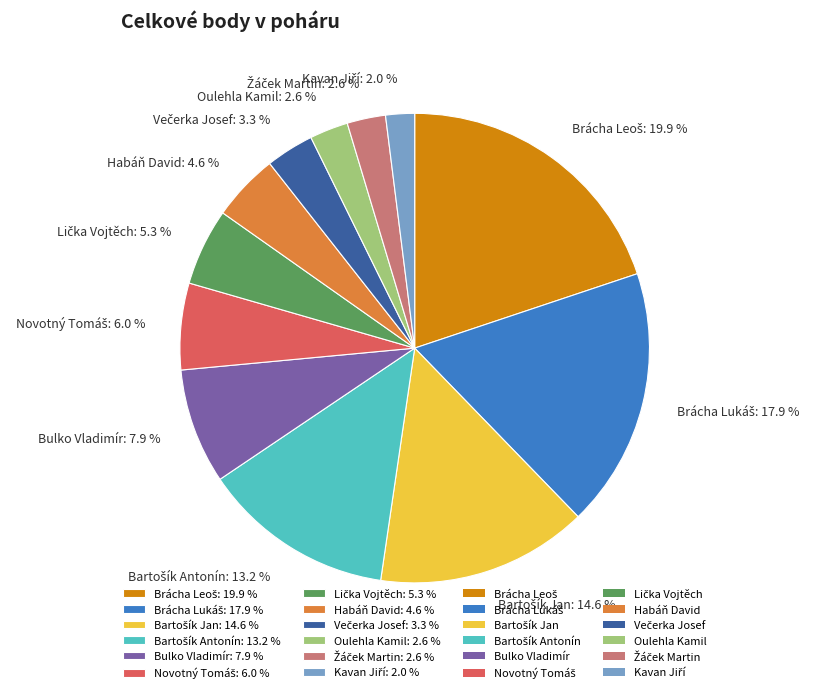

Is the sum of Habáň David: 4.6 % and Oulehla Kamil: 2.6 % greater than half?

No